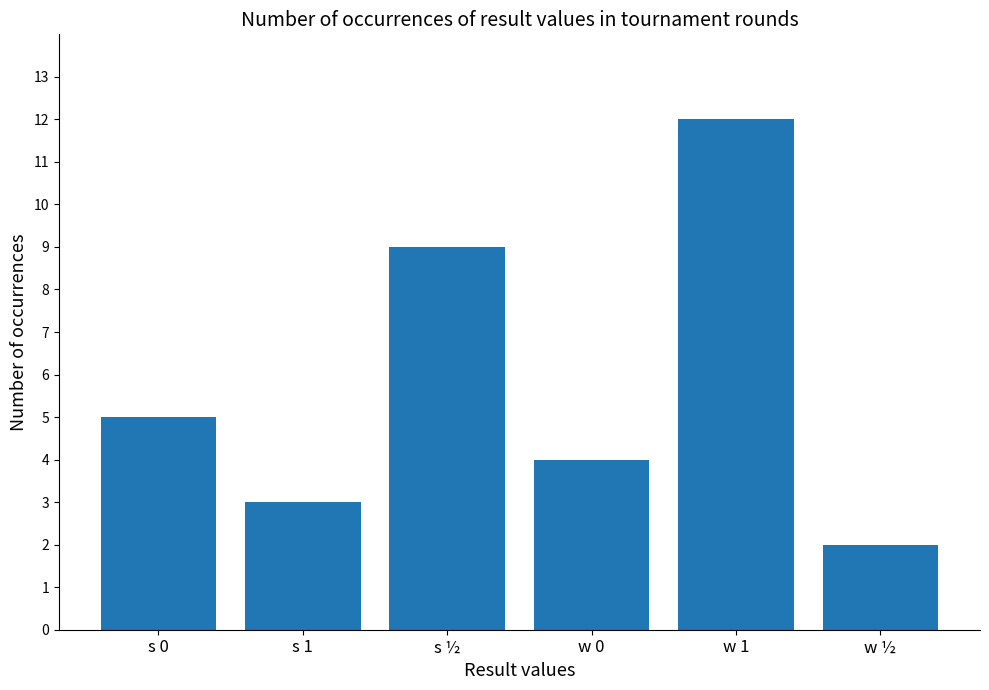

How many values are between 3 and 9?

4